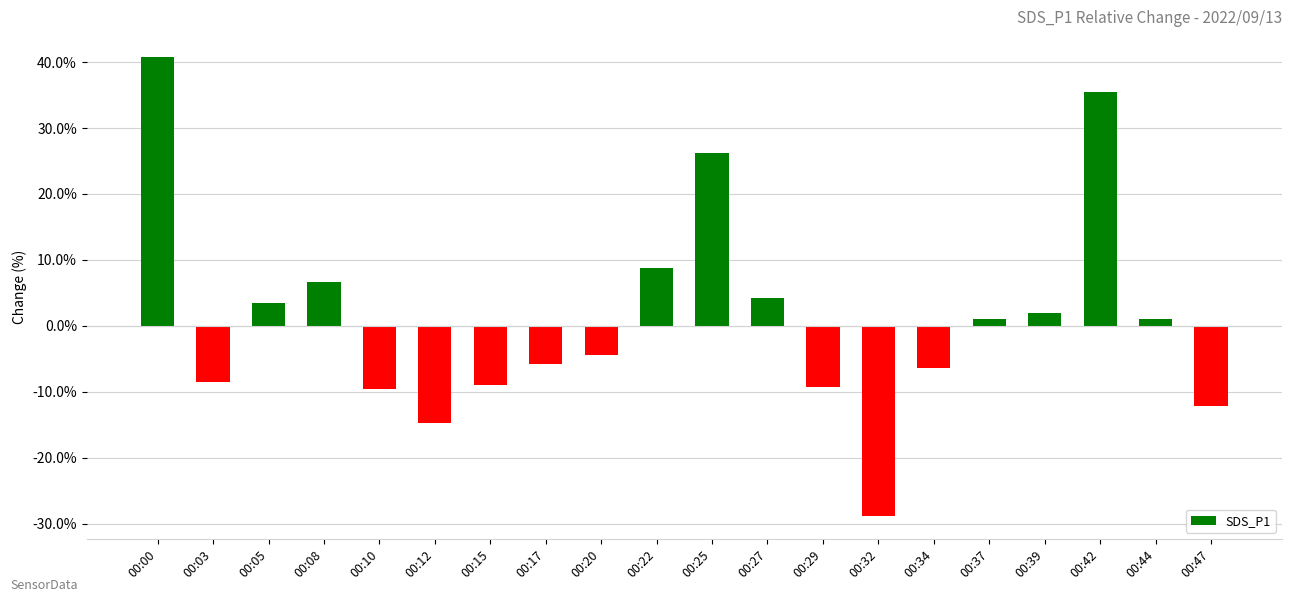

How many values are above zero?

10